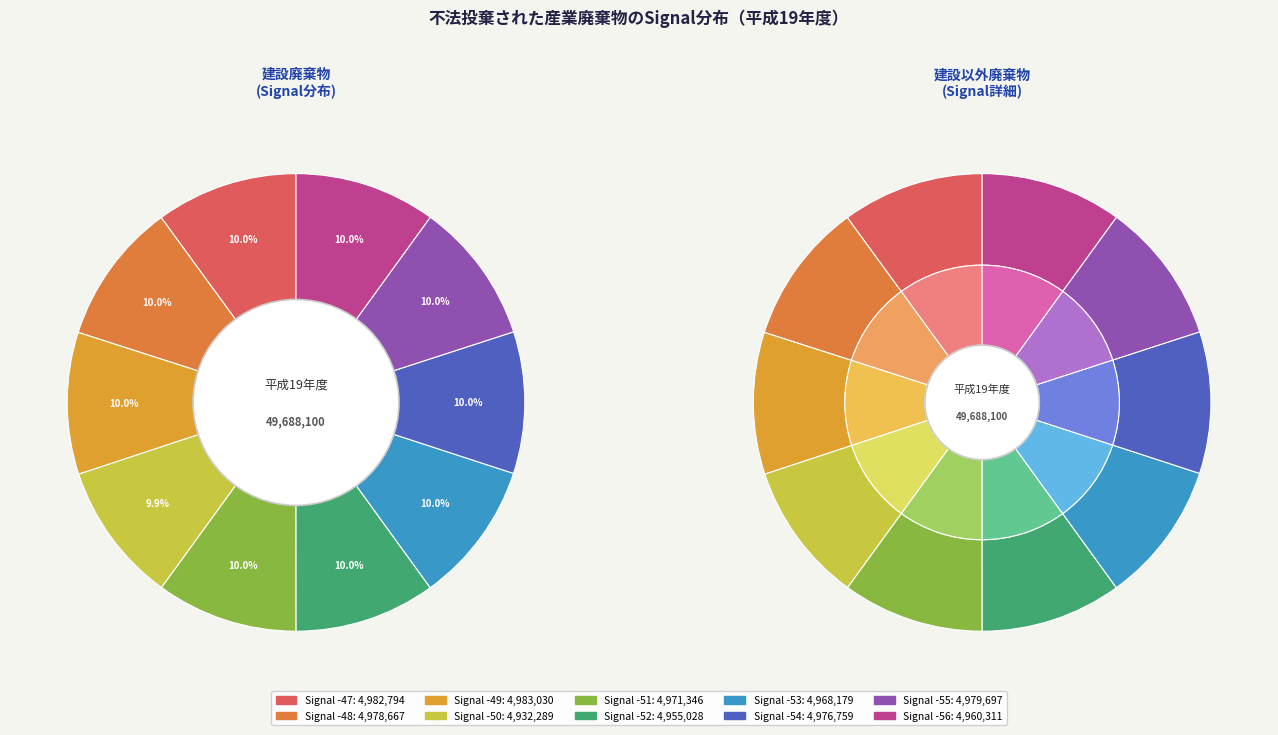

Between -55 and -53, which is larger?

-55